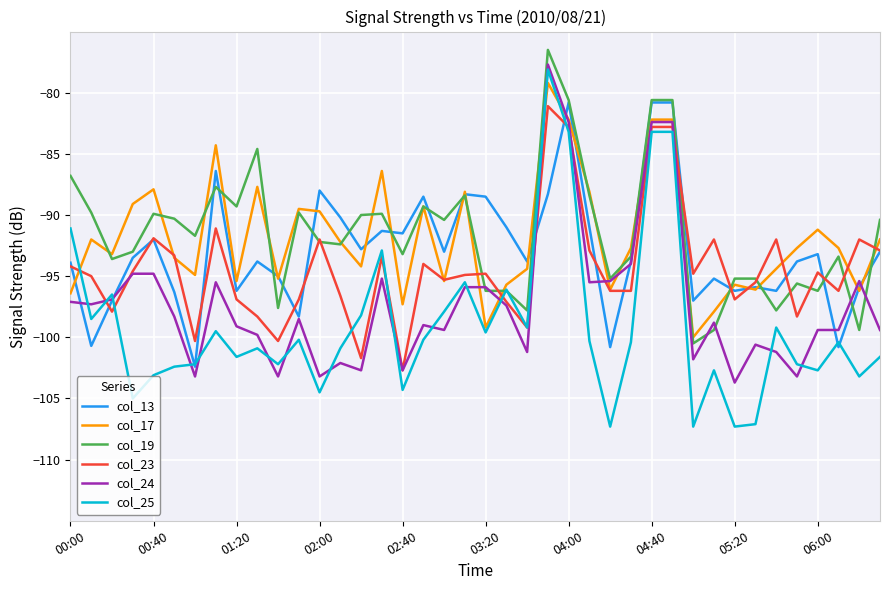

Which series has the largest range (max minus min)?

col_25